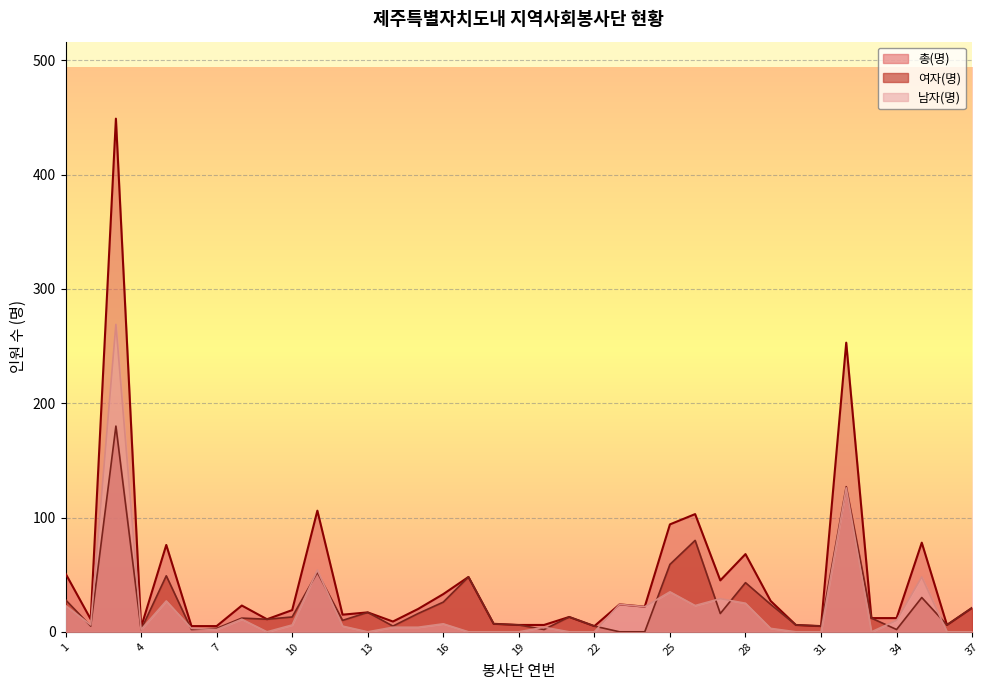

In 총(명), how many points are lower than both neighbors (excluding endpoints)?

10